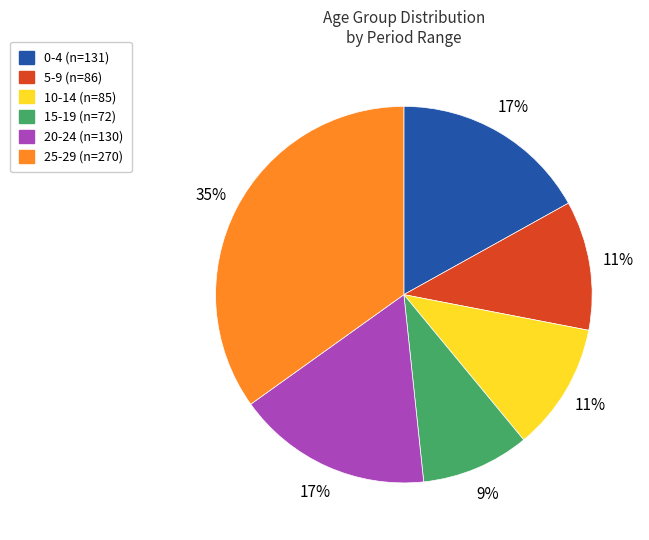

How many segments does this pie chart have?

6